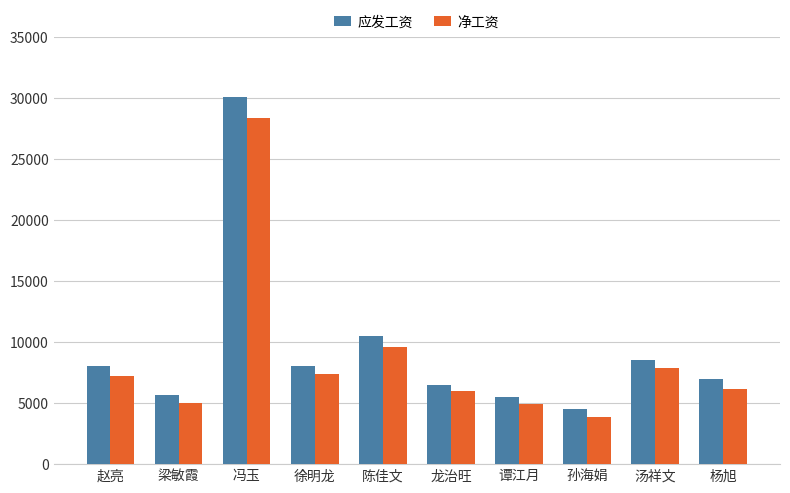

True or false: 净工资 has a value of 6191.2 at 杨旭.

True